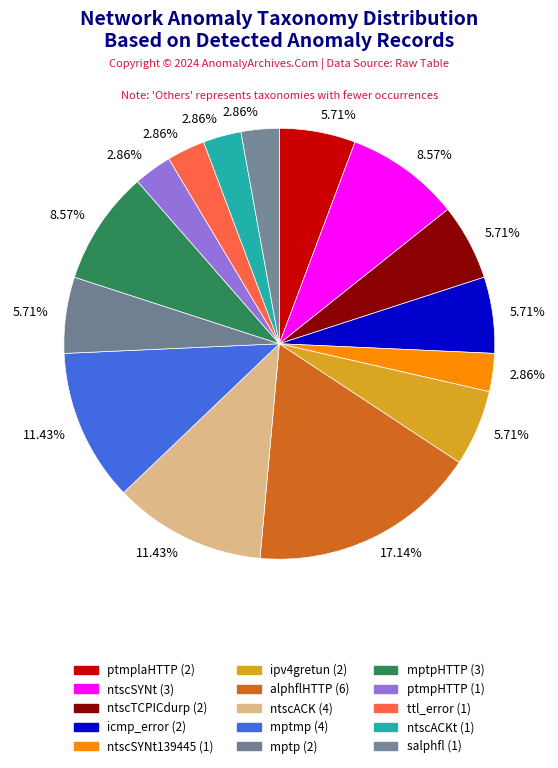

How many segments does this pie chart have?

15